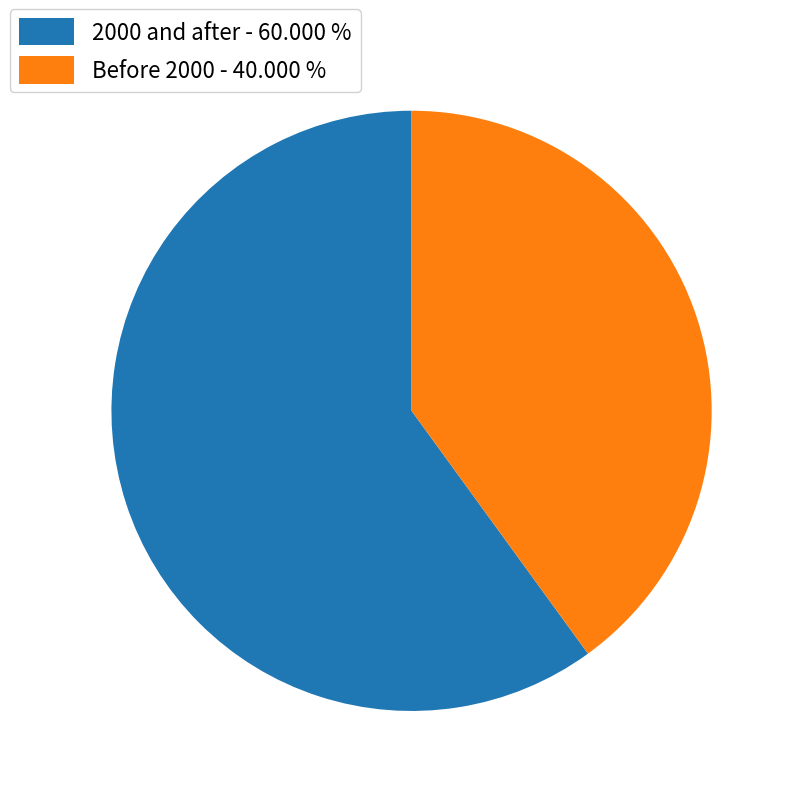

Rank the categories by value from highest to lowest.

2000 and after - 60.000 %, Before 2000 - 40.000 %